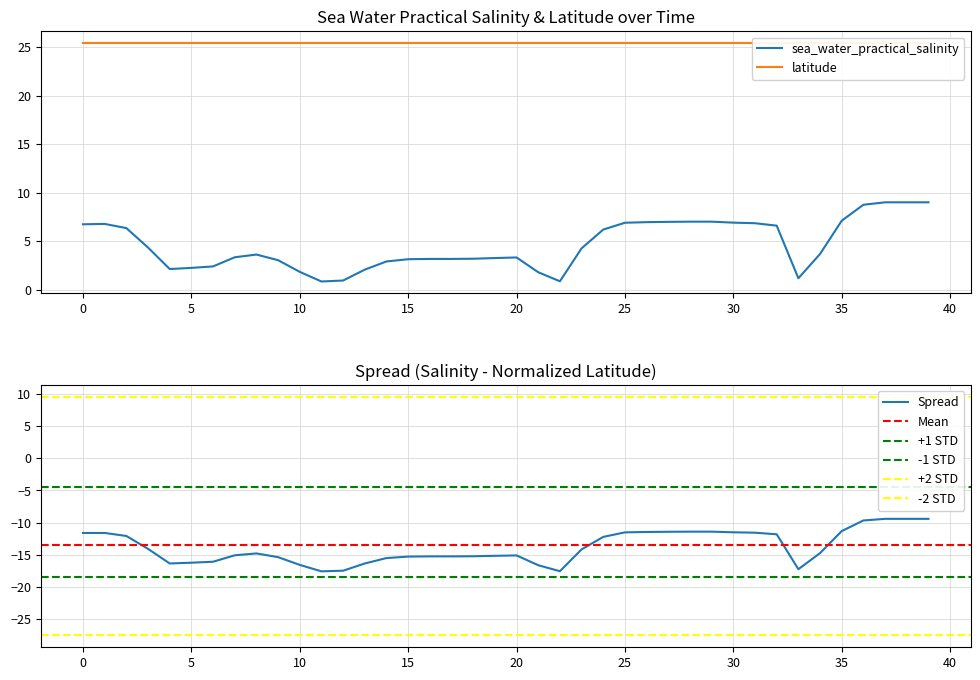

What is the highest value of the sea_water_practical_salinity series?

9.0